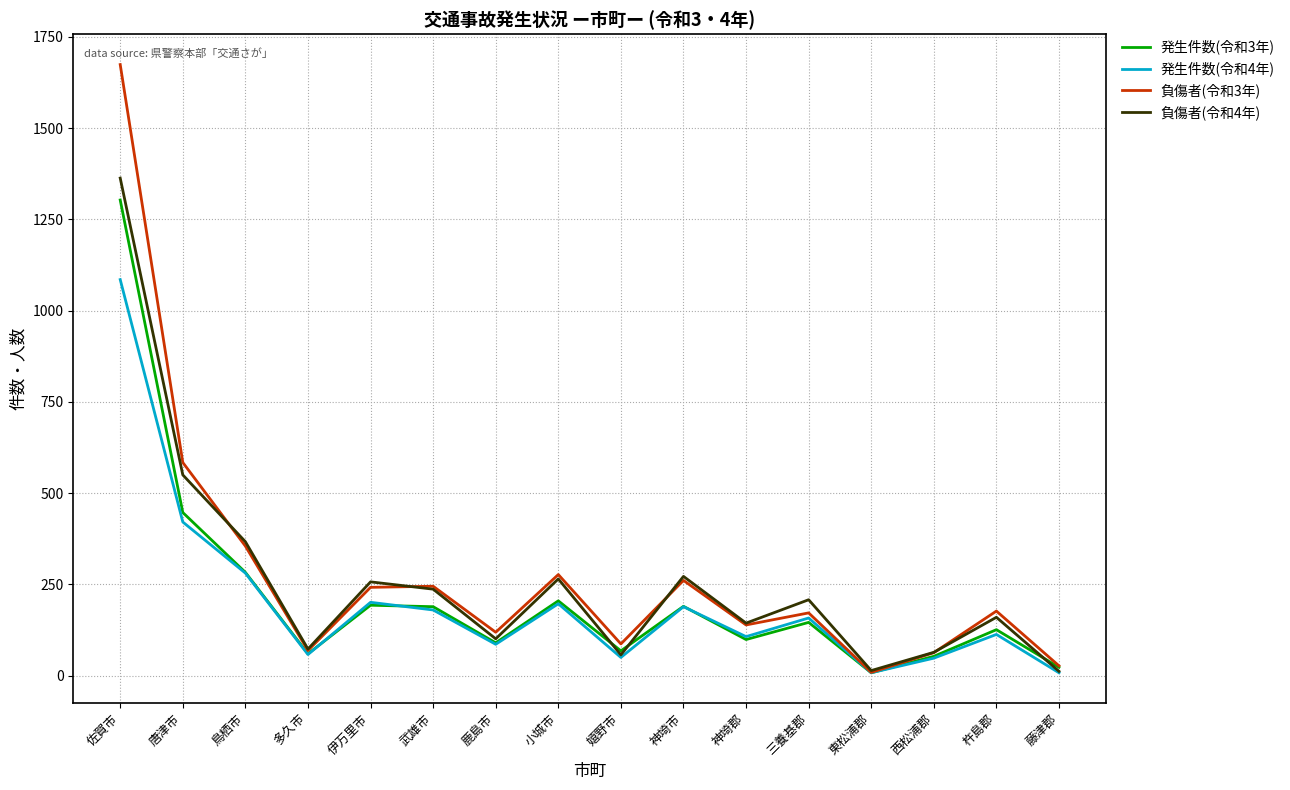

True or false: 発生件数(令和4年) has a value of 281 at 鳥栖市.

True